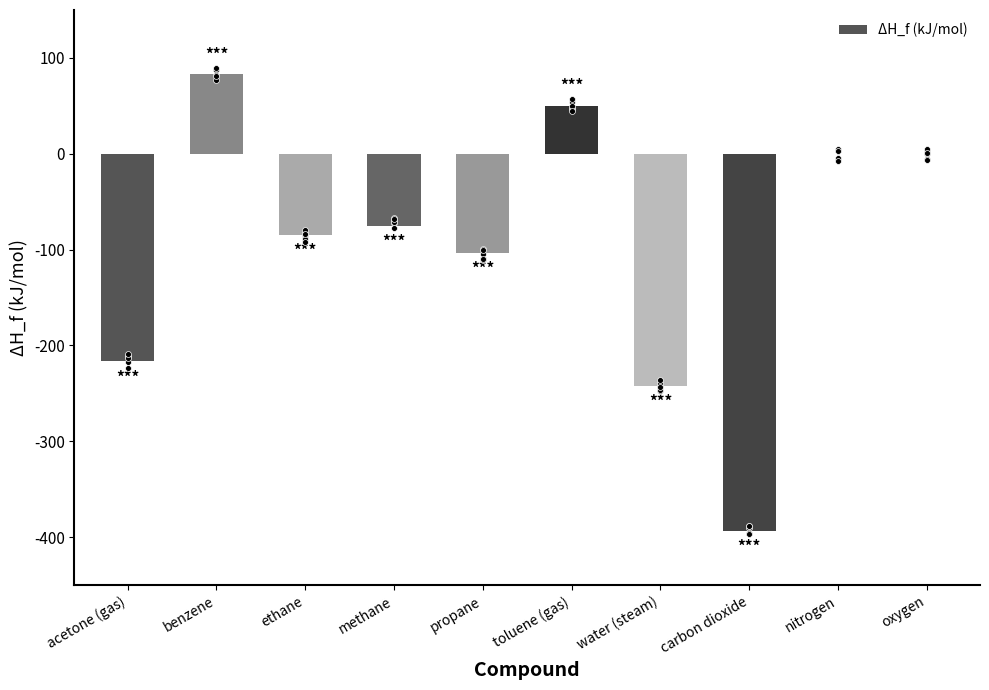

What is the change in value from methane to carbon dioxide?

-318.6